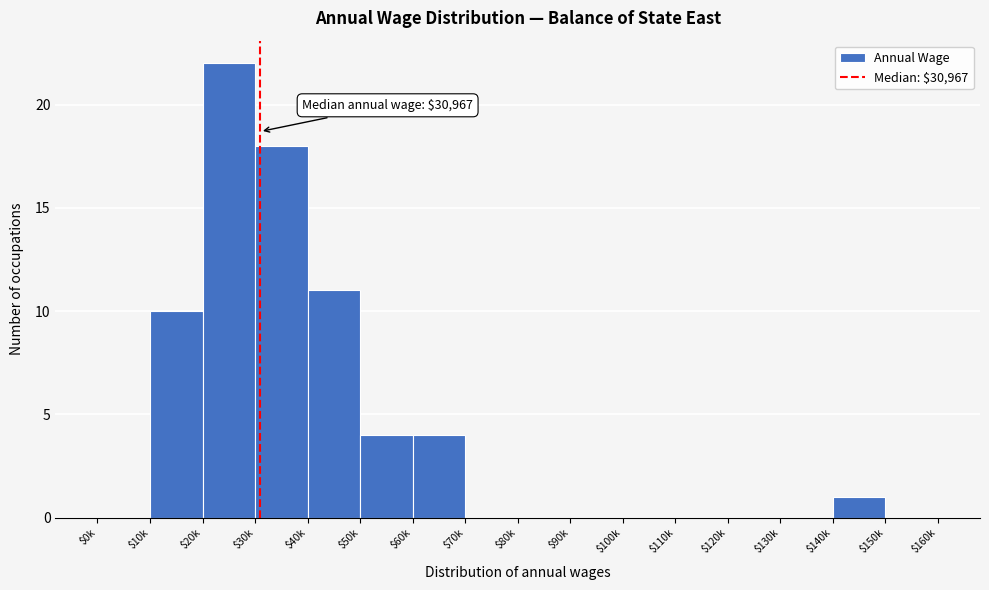

The chart shows a value of 0 at $110k. True or false?

True